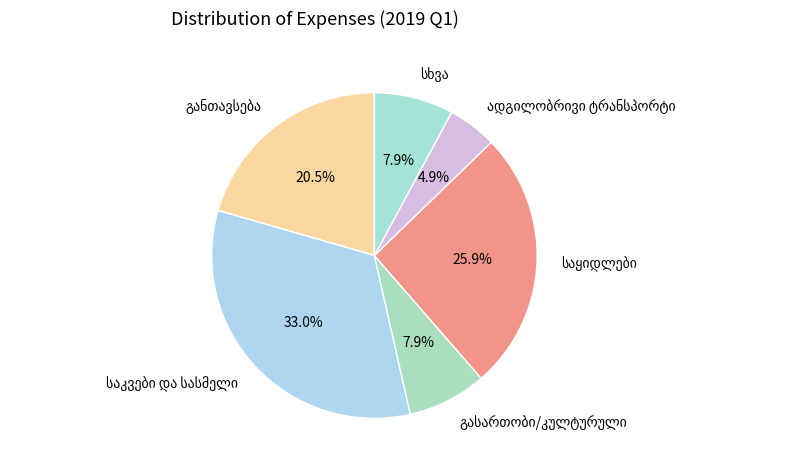

To the nearest percent, what is the average slice percentage?

17%